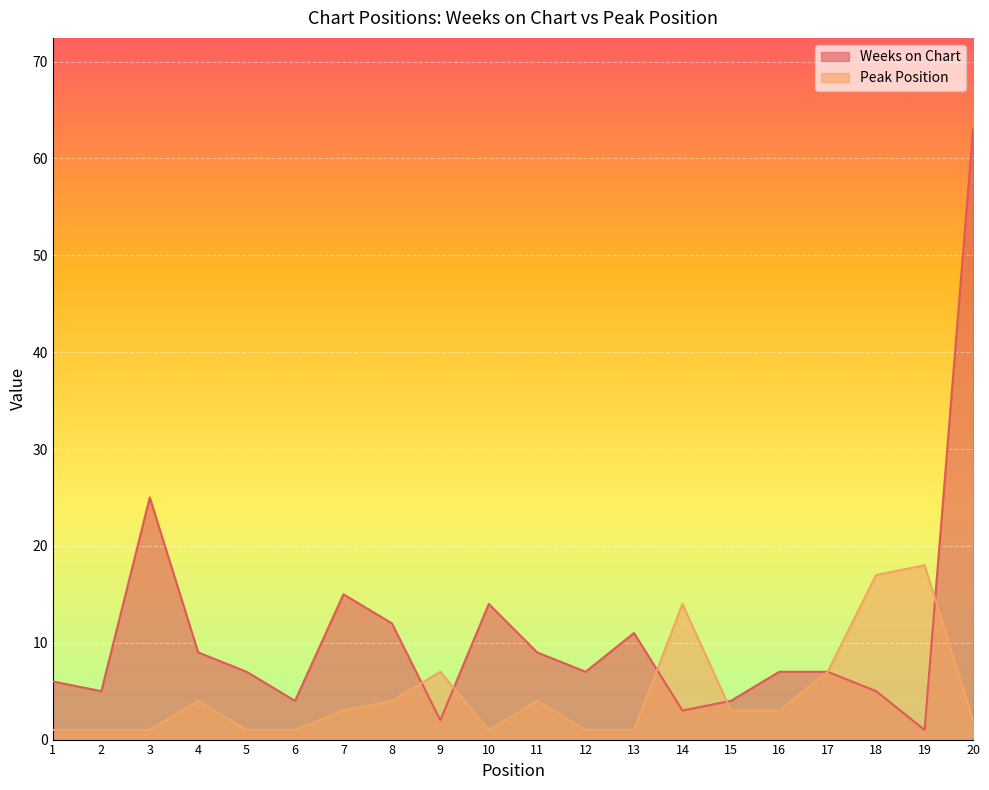

What is the difference between the Weeks on Chart values at 12 and 14?

4